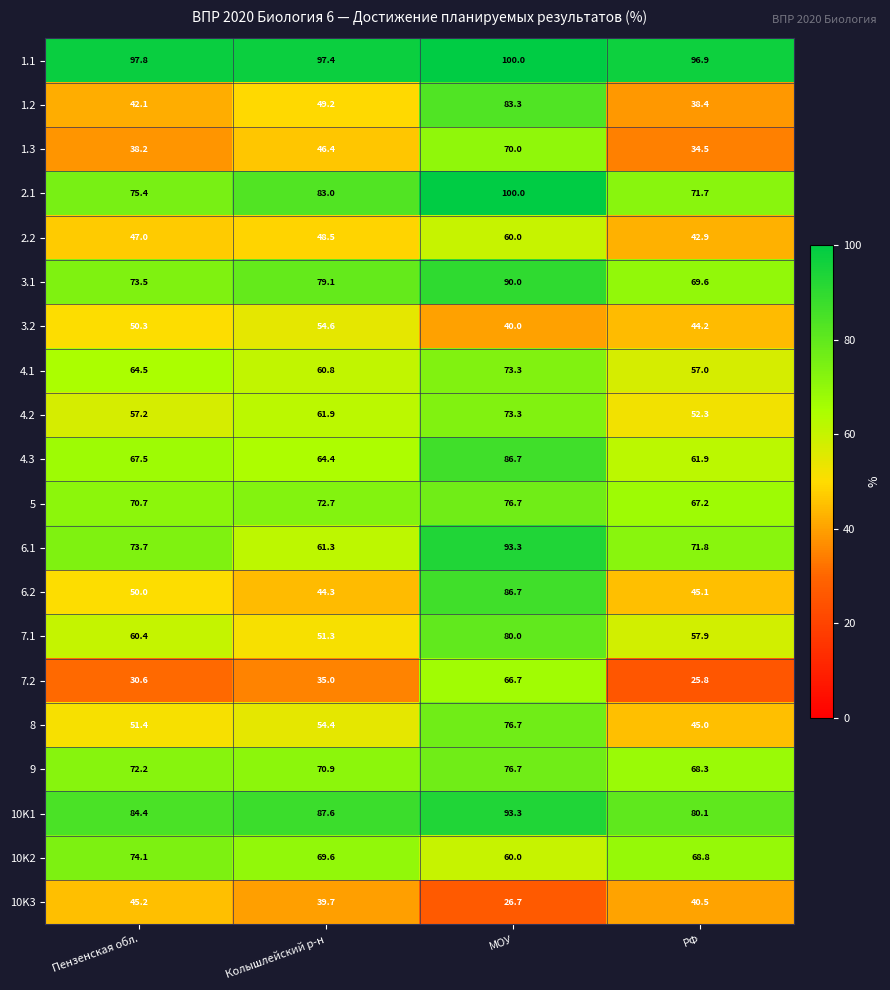

How many distinct data groups are displayed?

20